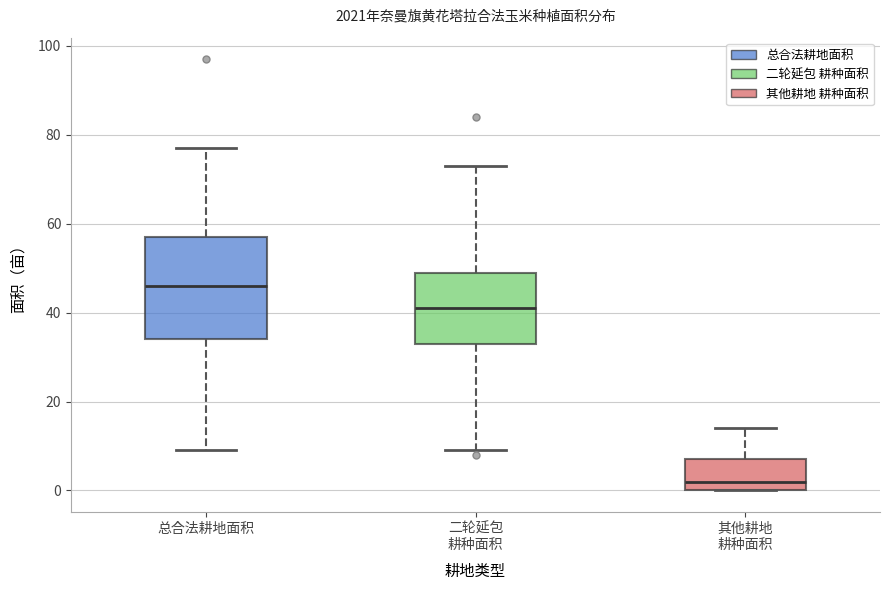

Reading left to right, transcribe this box plot: for each box, give where its median line is, the range the box spans, and where its two whiskers end, as read against the y-axis. The values are not printed on the chart, so give them approximately, as read against the axis.

总合法耕地面积: median 46, box 34 to 58, whiskers 10 to 78
二轮延包 耕种面积: median 42, box 34 to 50, whiskers 10 to 74
其他耕地 耕种面积: median 2, box 0 to 8, whiskers 0 to 14